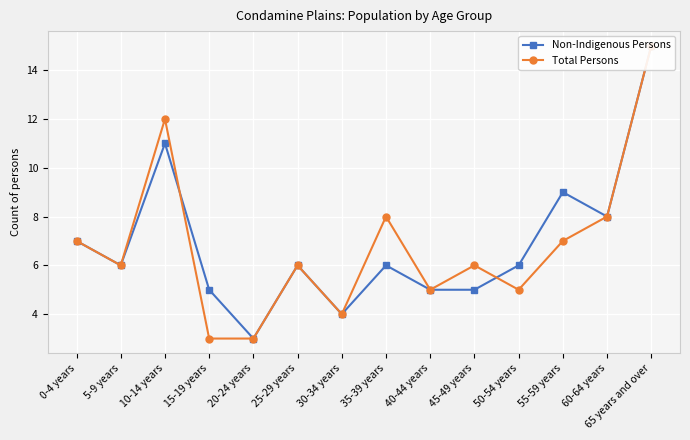

Where does the Total Persons series first go above 6?

0-4 years